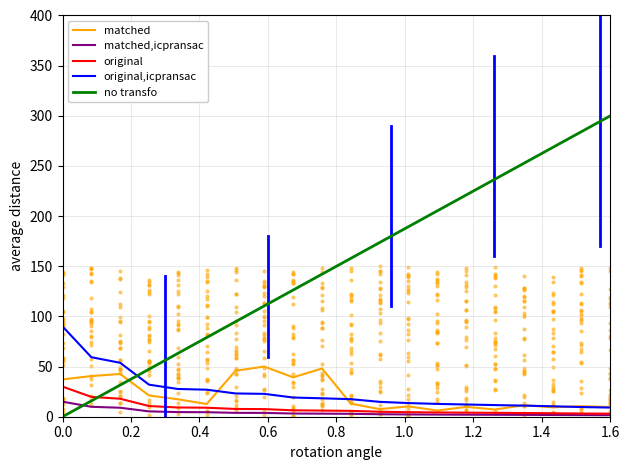

What are all the series names shown in the legend?

matched, matched,icpransac, original, original,icpransac, no transfo